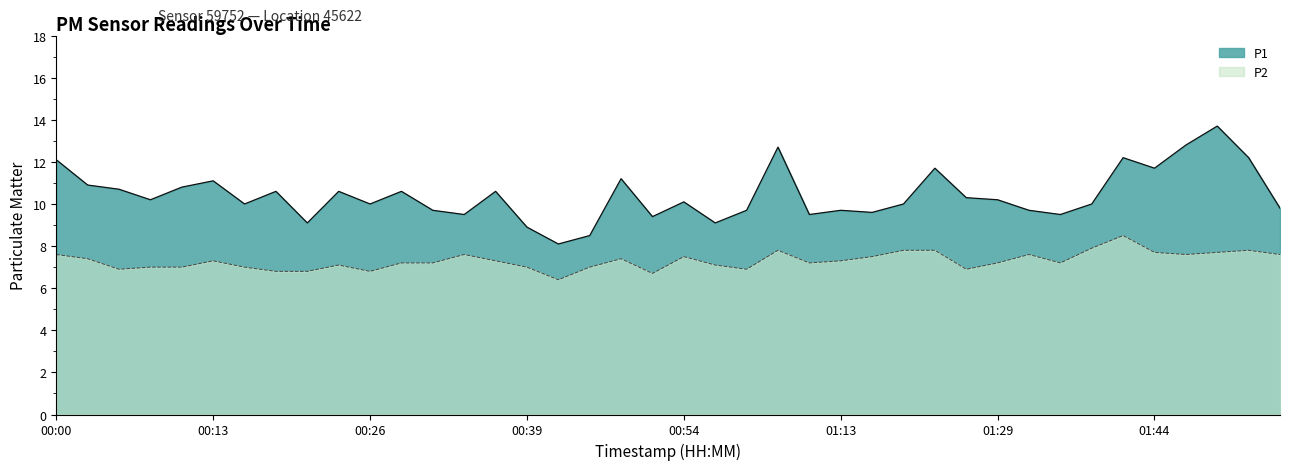

Does the chart display data point markers on the line(s)?

No